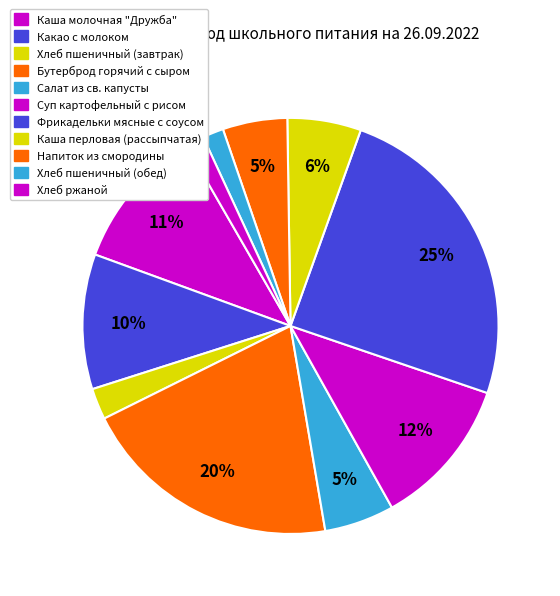

What is the ratio of the value at Какао с молоком to the value at Бутерброд горячий с сыром?

0.5